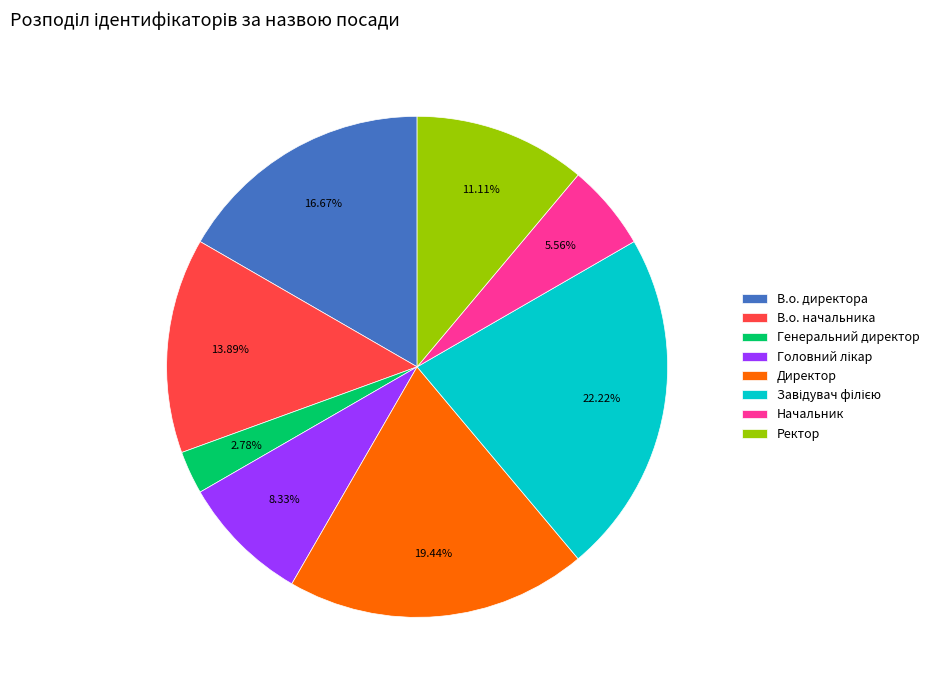

Does Директор represent more than half of the total?

No